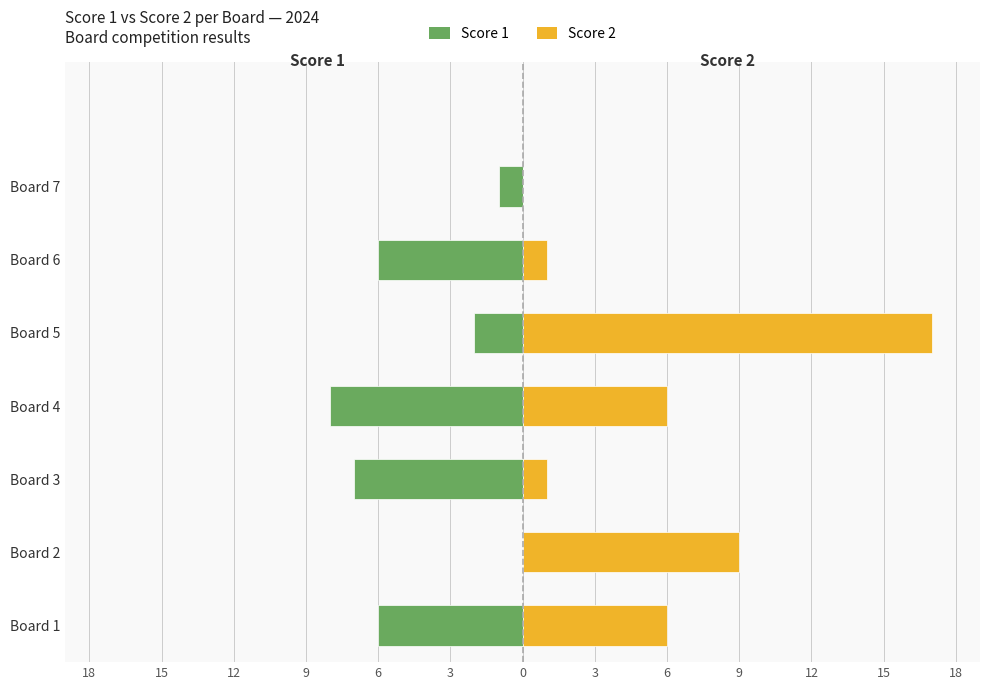

What is the value of the Score 1 bar at the 5th from the left?

-2